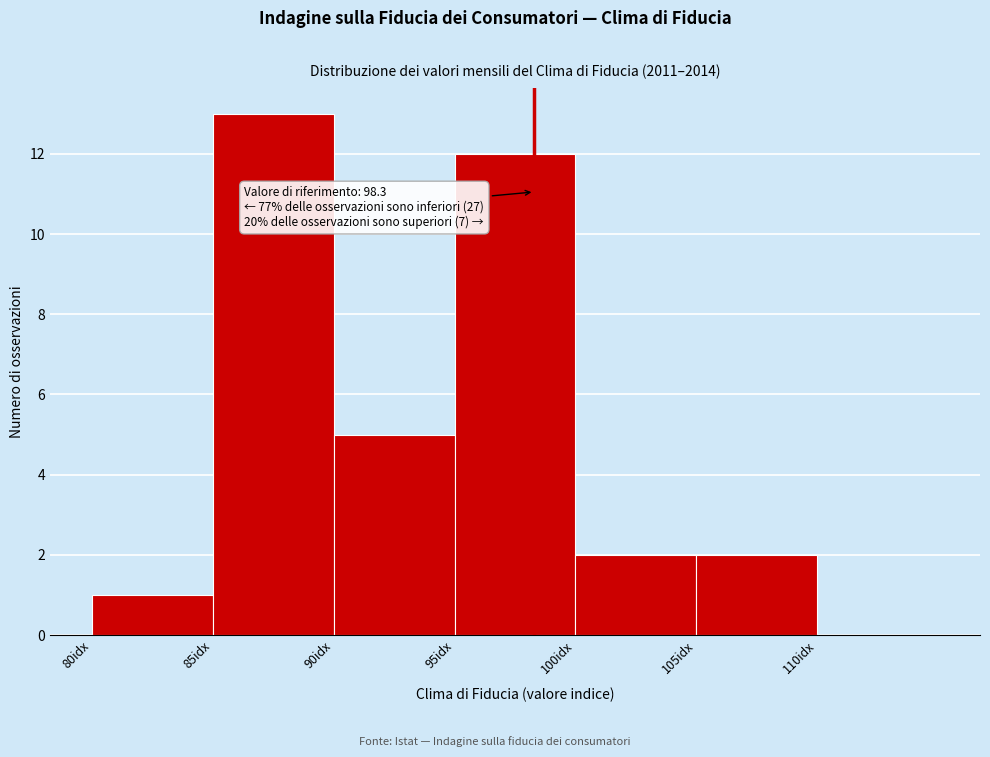

Over which range of the x-axis is the bar tallest?

85 to 90